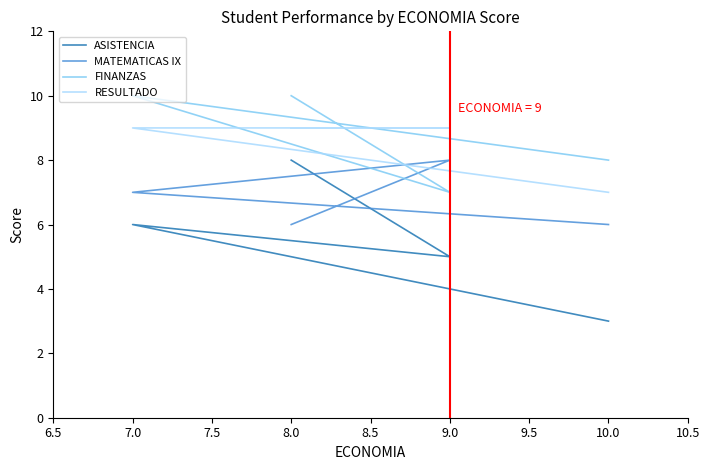

What is the difference between the RESULTADO values at 10.0 and 9.0?

2